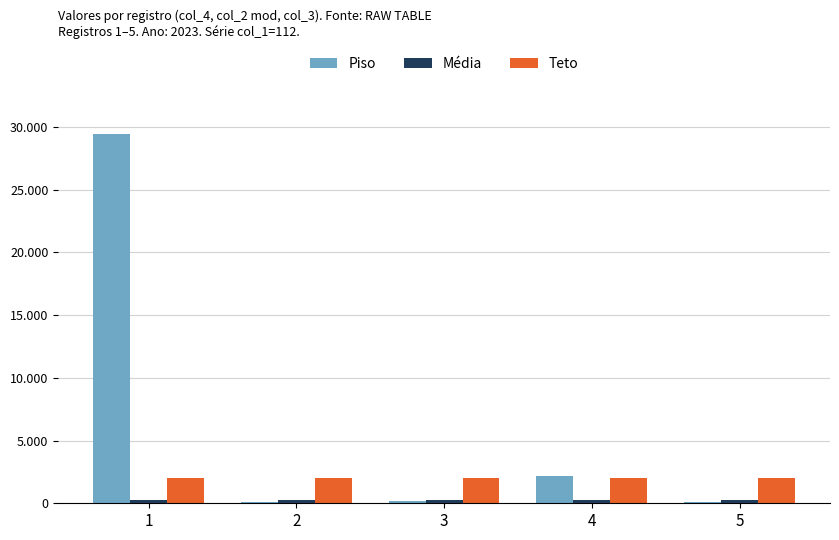

Does the chart contain stacked bars?

No